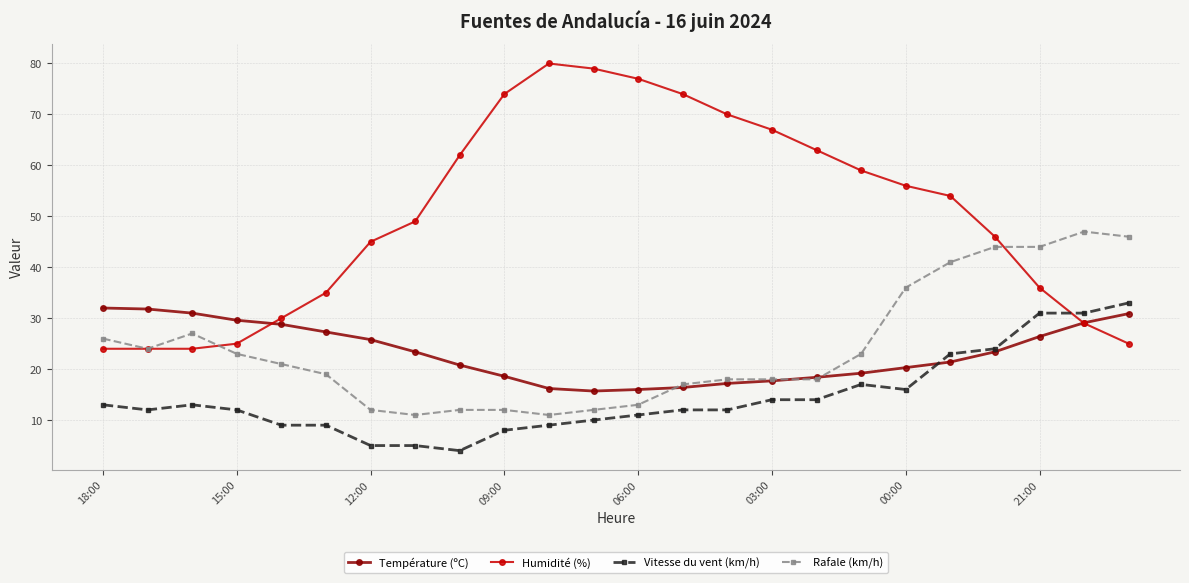

How many lines are shown in the chart?

4